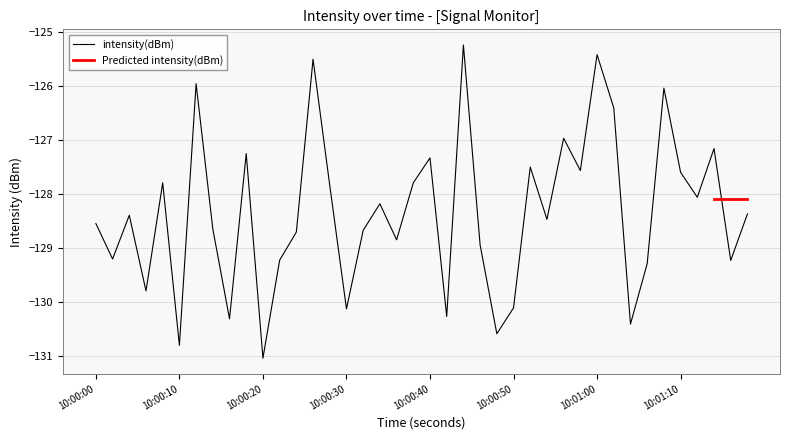

At which label does intensity(dBm) reach its minimum?

10:00:20